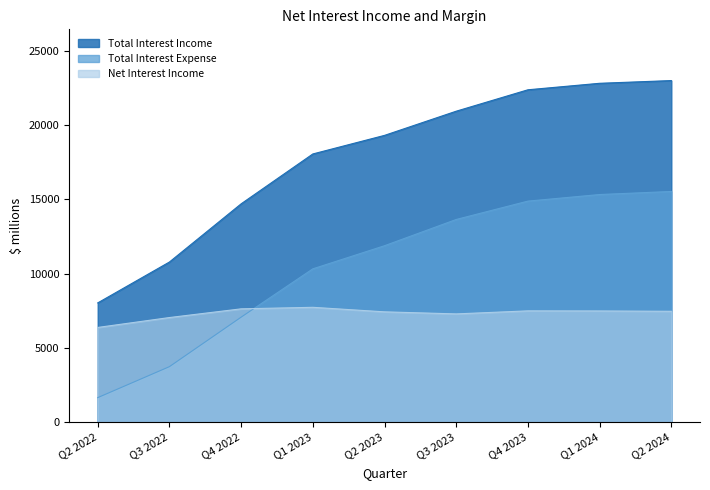

How many interior local peaks does the Net Interest Income series have?

2